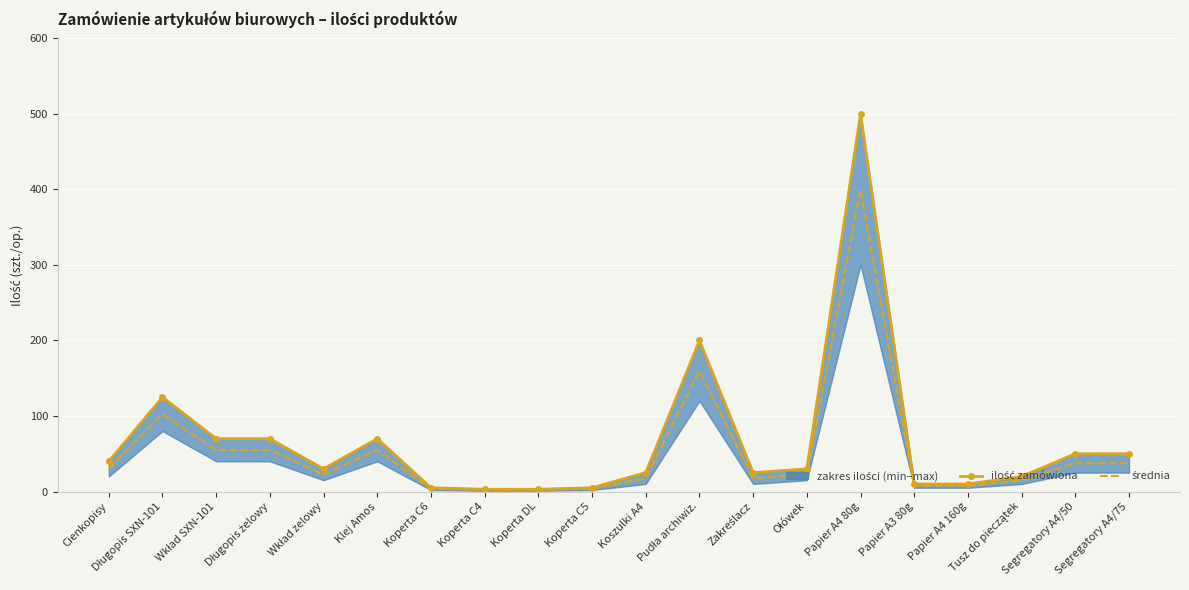

What position from the left is Długopis żelowy?

4